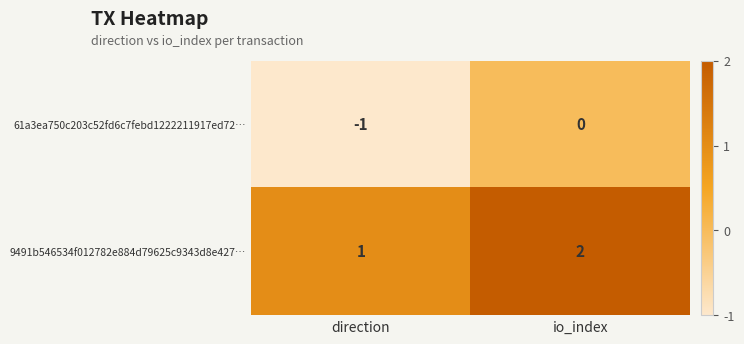

The value of 9491b546534f012782e884d79625c9343d8e427… at io_index is 1. True or false?

False